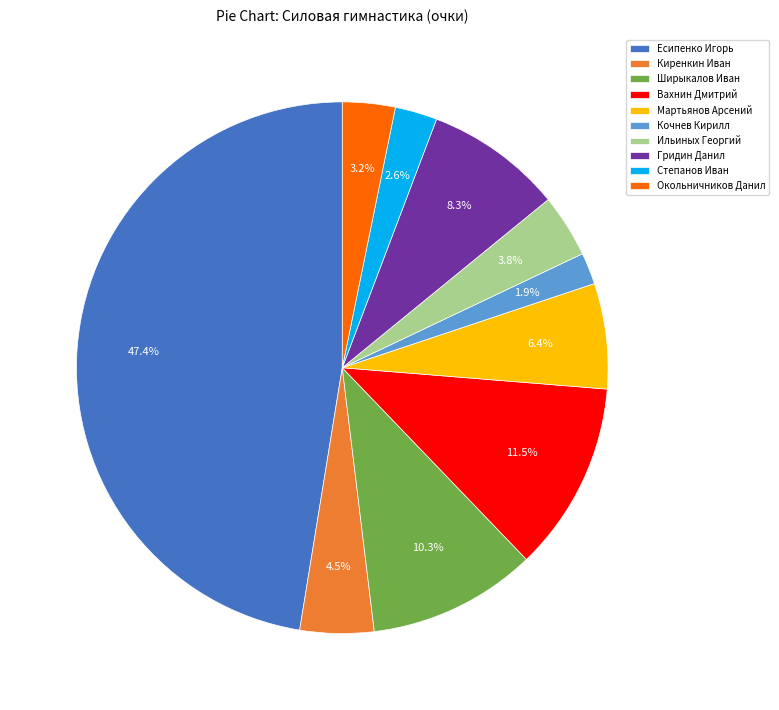

Which has a higher value, Окольничников Данил or Степанов Иван?

Окольничников Данил